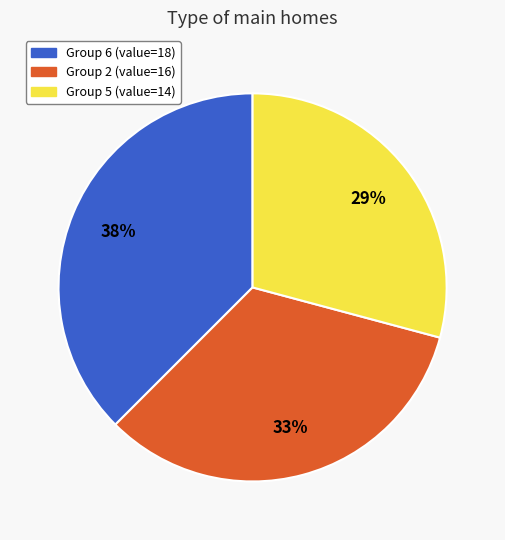

Is there any slice that represents more than half of the pie?

No